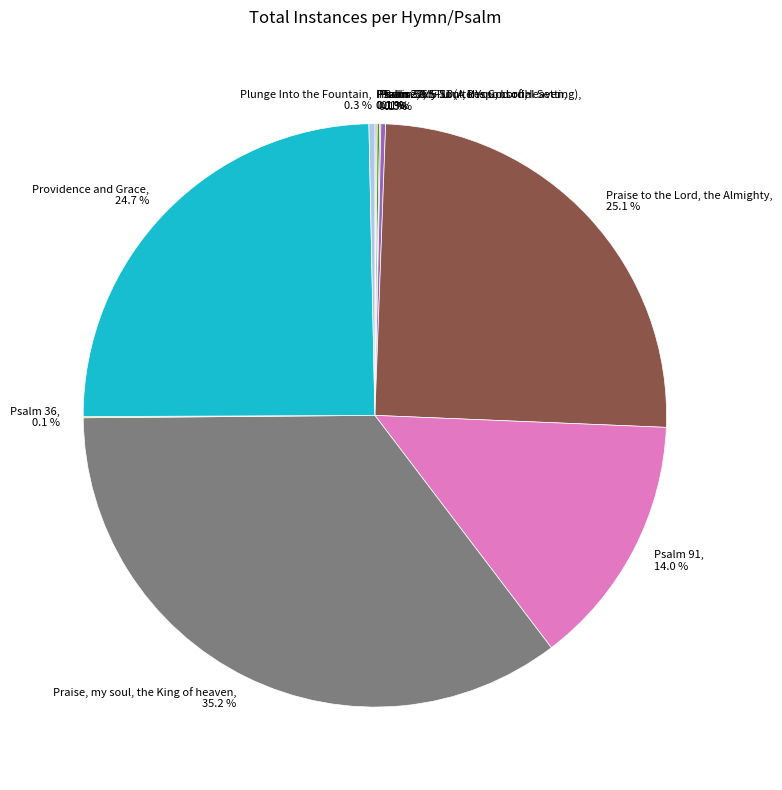

Which slice is the largest?

Praise, my soul, the King of heaven, 35.2 %